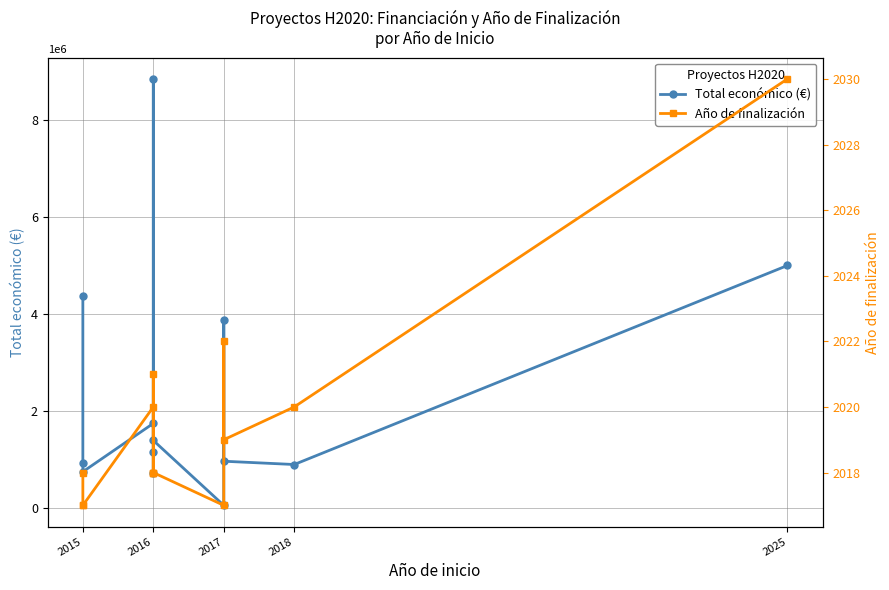

What is the approximate value of Año de finalización at 2018, to the nearest 10?

2020